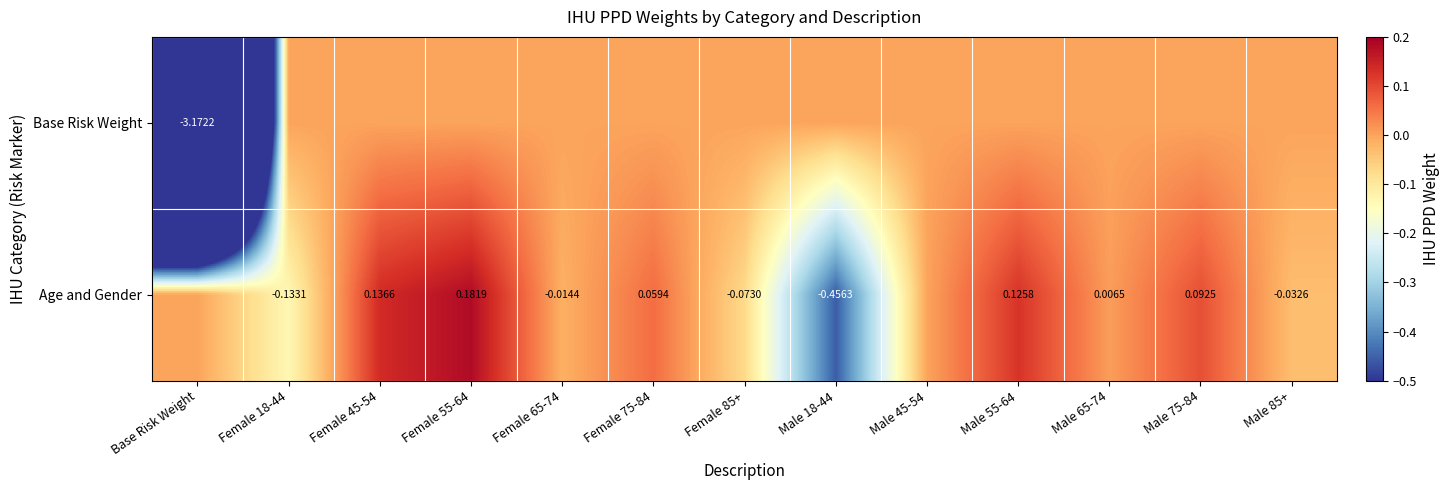

At Female 75-84, list the series in order from largest to smallest.

Age and Gender, Base Risk Weight